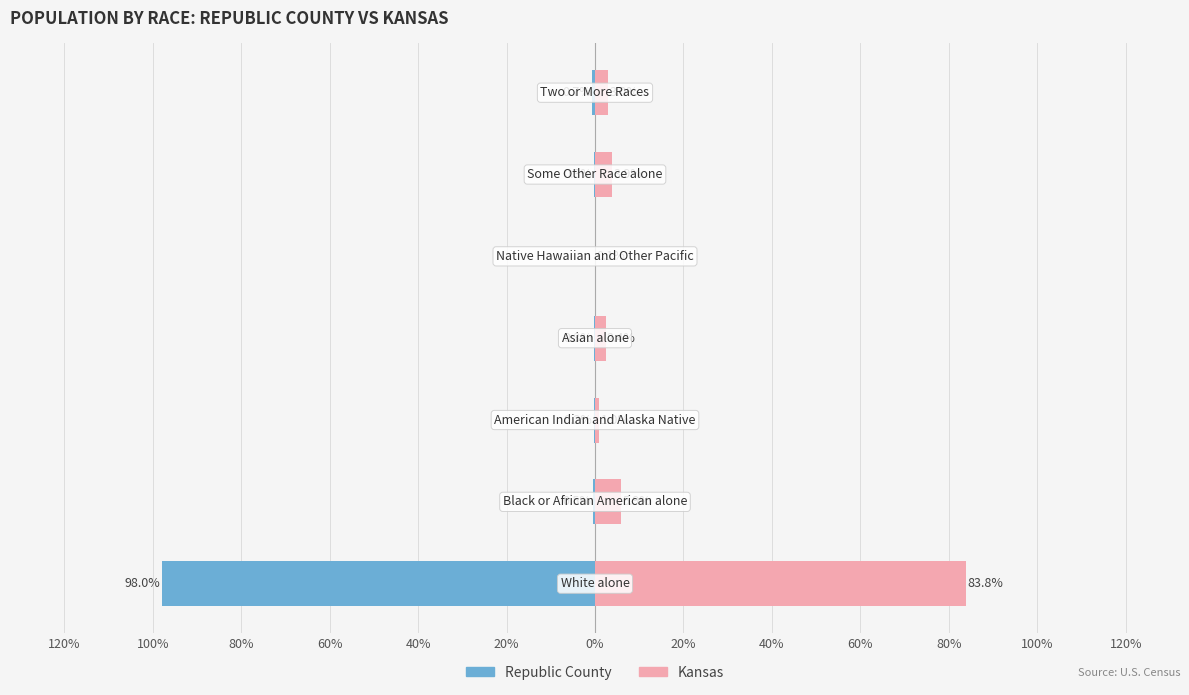

Reading left to right, list all the values displayed in this chart.

Republic County: 20%=-98.0	40%=-0.5	60%=-0.2	80%=-0.3	100%=0.0	120%=-0.3	0%=-0.7
Kansas: 20%=83.8	40%=5.9	60%=1.0	80%=2.4	100%=0.1	120%=3.9	0%=3.0